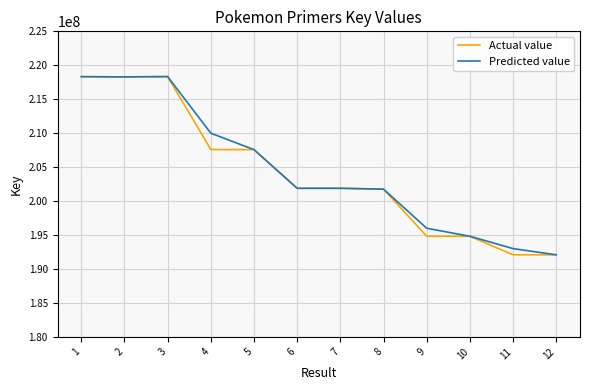

What is the difference between the highest and lowest values at 4?

2405426